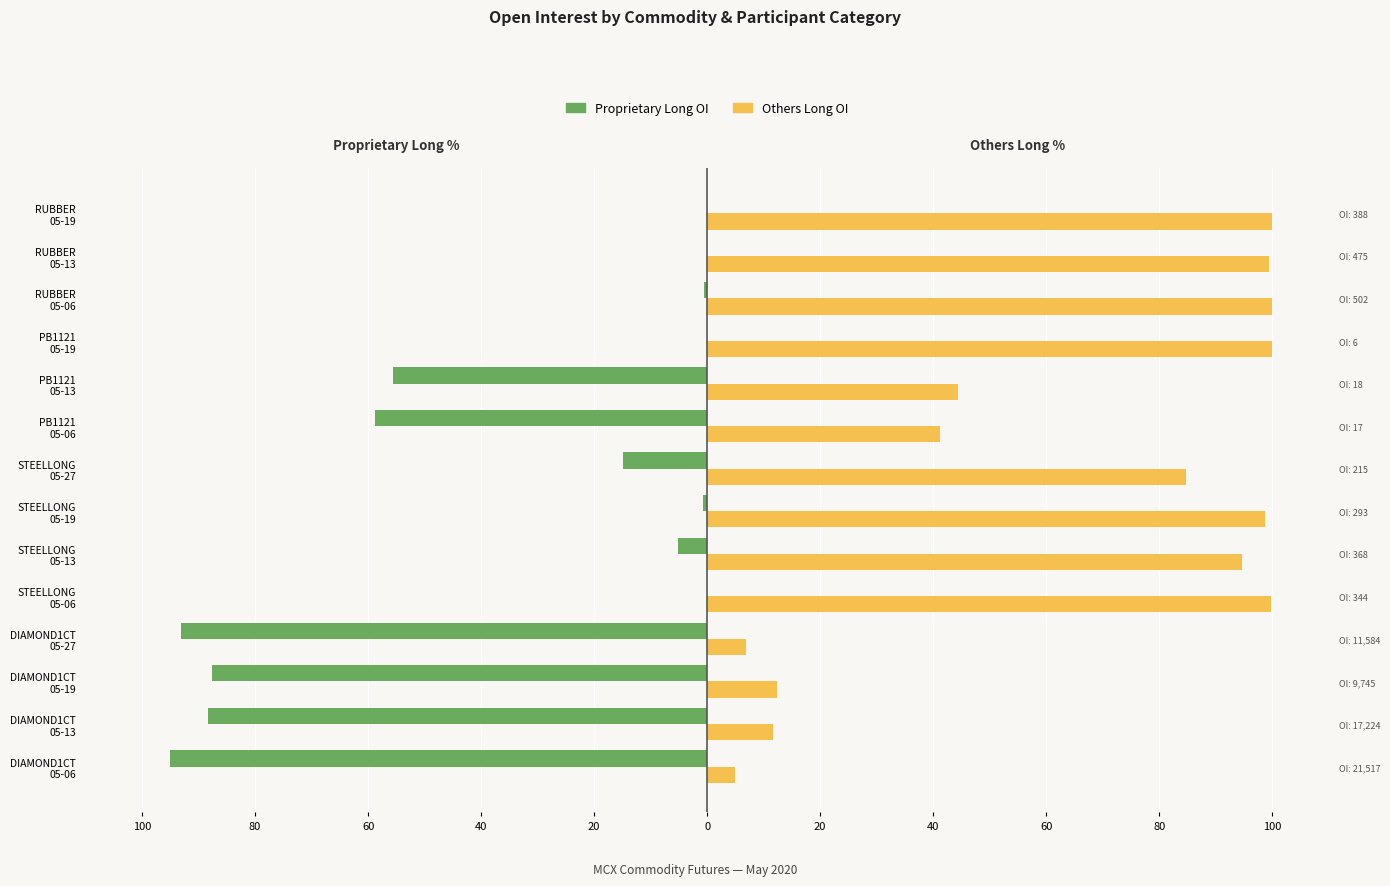

The value of Others Long OI at RUBBER 05-19 is 100.0. True or false?

True